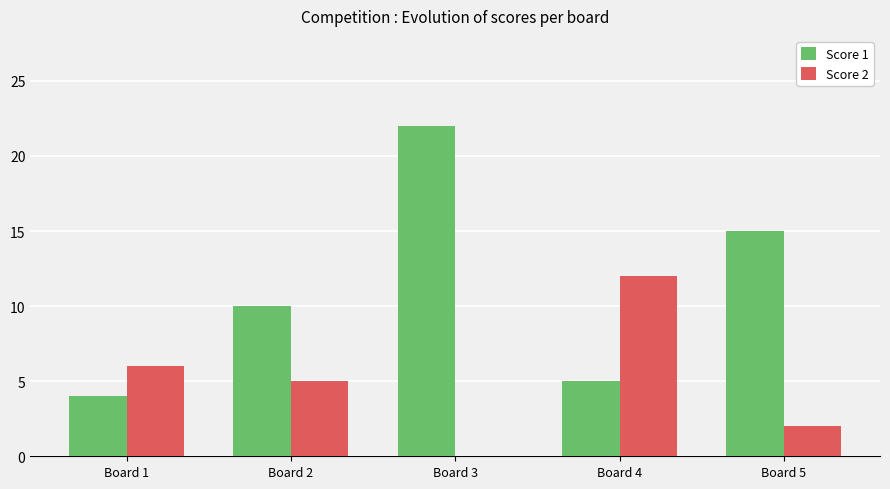

Which series changed the most between Board 1 and Board 2?

Score 1